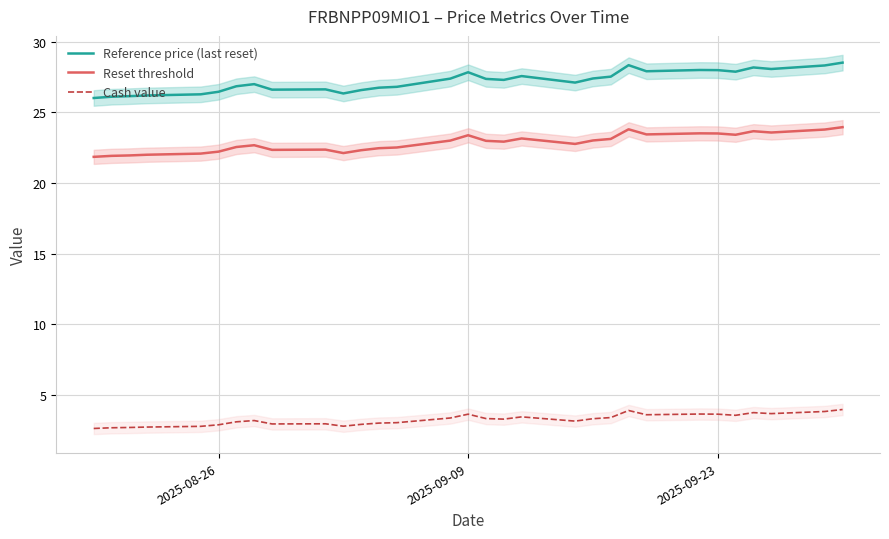

List the series in order of their overall mean, lowest first.

Cash value, Reset threshold, Reference price (last reset)